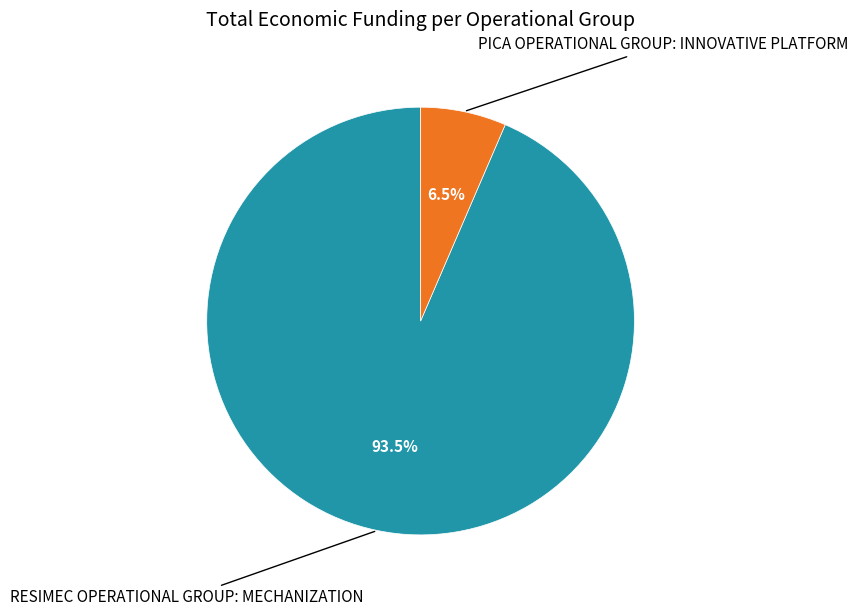

To the nearest percent, what is the average slice percentage?

50%